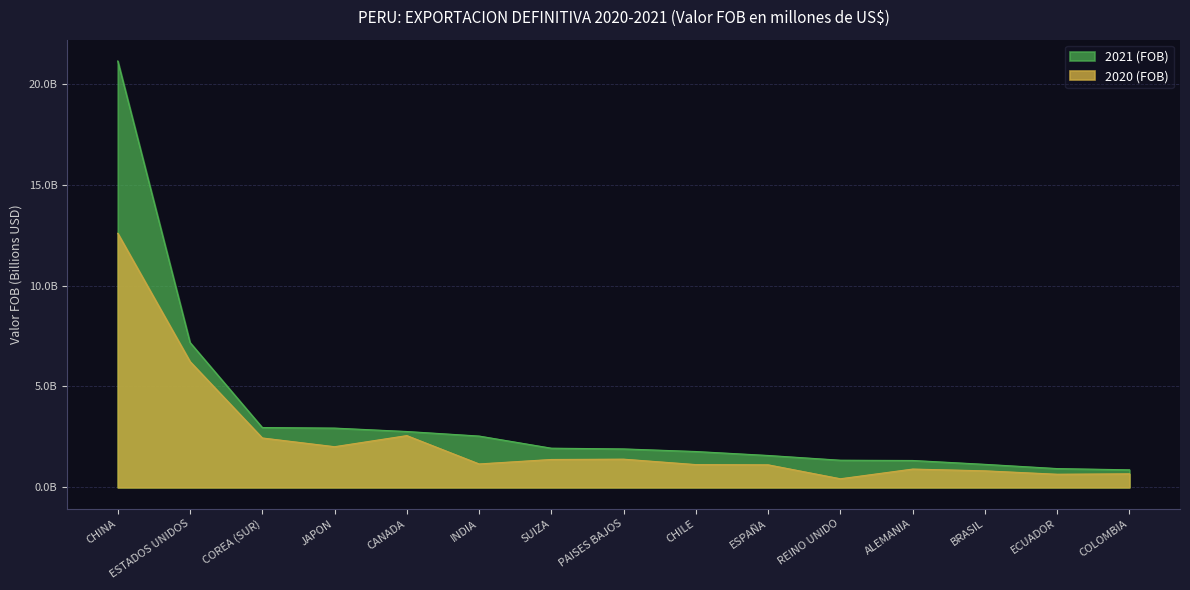

Rank the series by their maximum value, from highest to lowest.

2021 (FOB), 2020 (FOB)